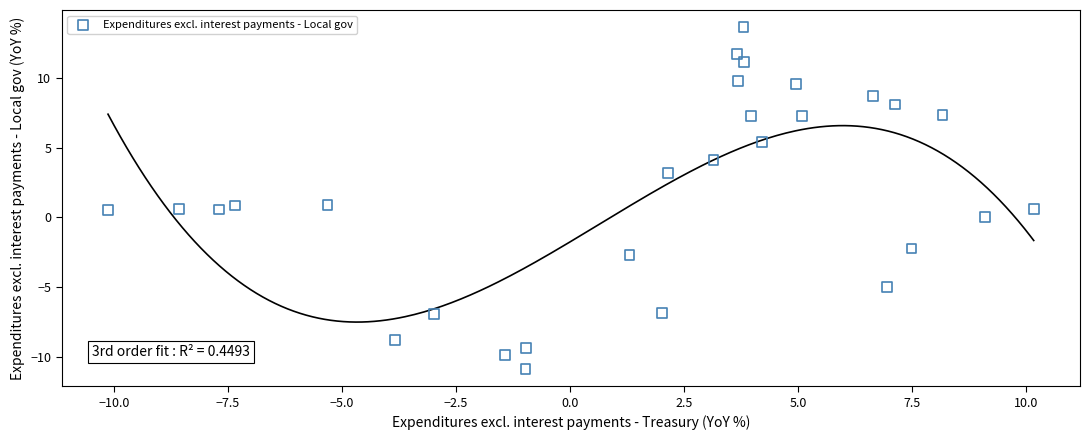

What is the range of X values (max minus min)?

20.3